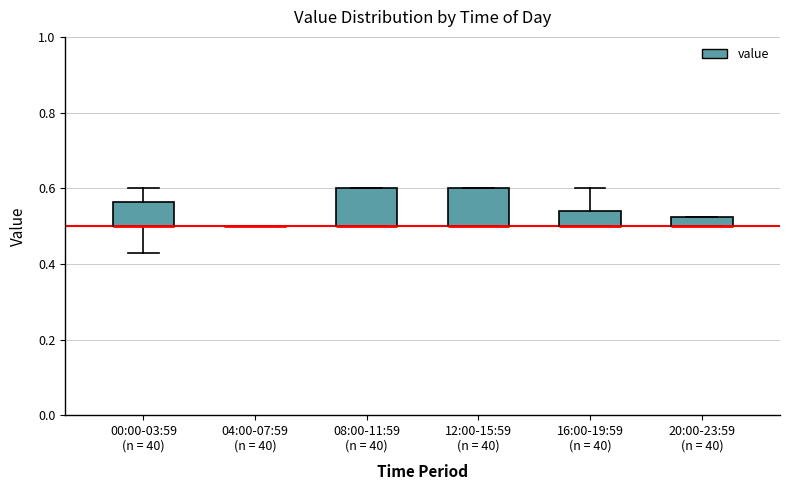

Where is the upper edge of the box for 16:00-19:59 (n = 40) on the y-axis? The values are not printed on the chart, so give them approximately, as read against the axis.

0.54